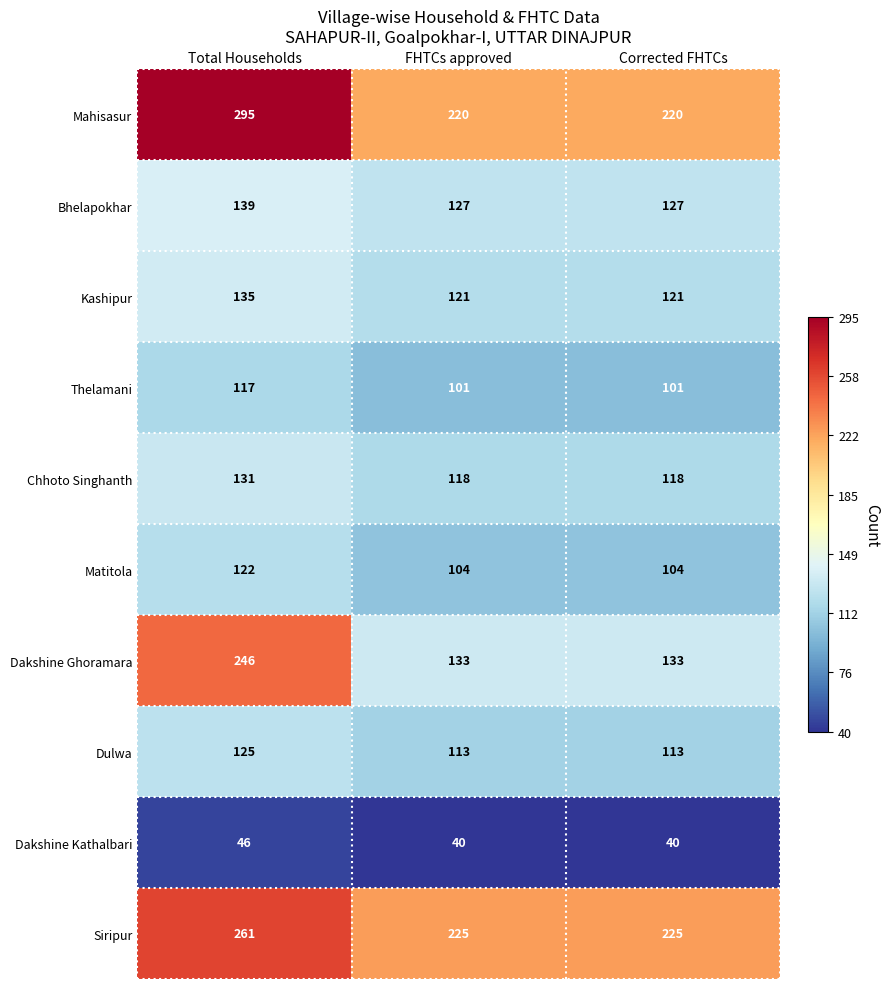

Which label corresponds to the largest value in the chart?

Total Households